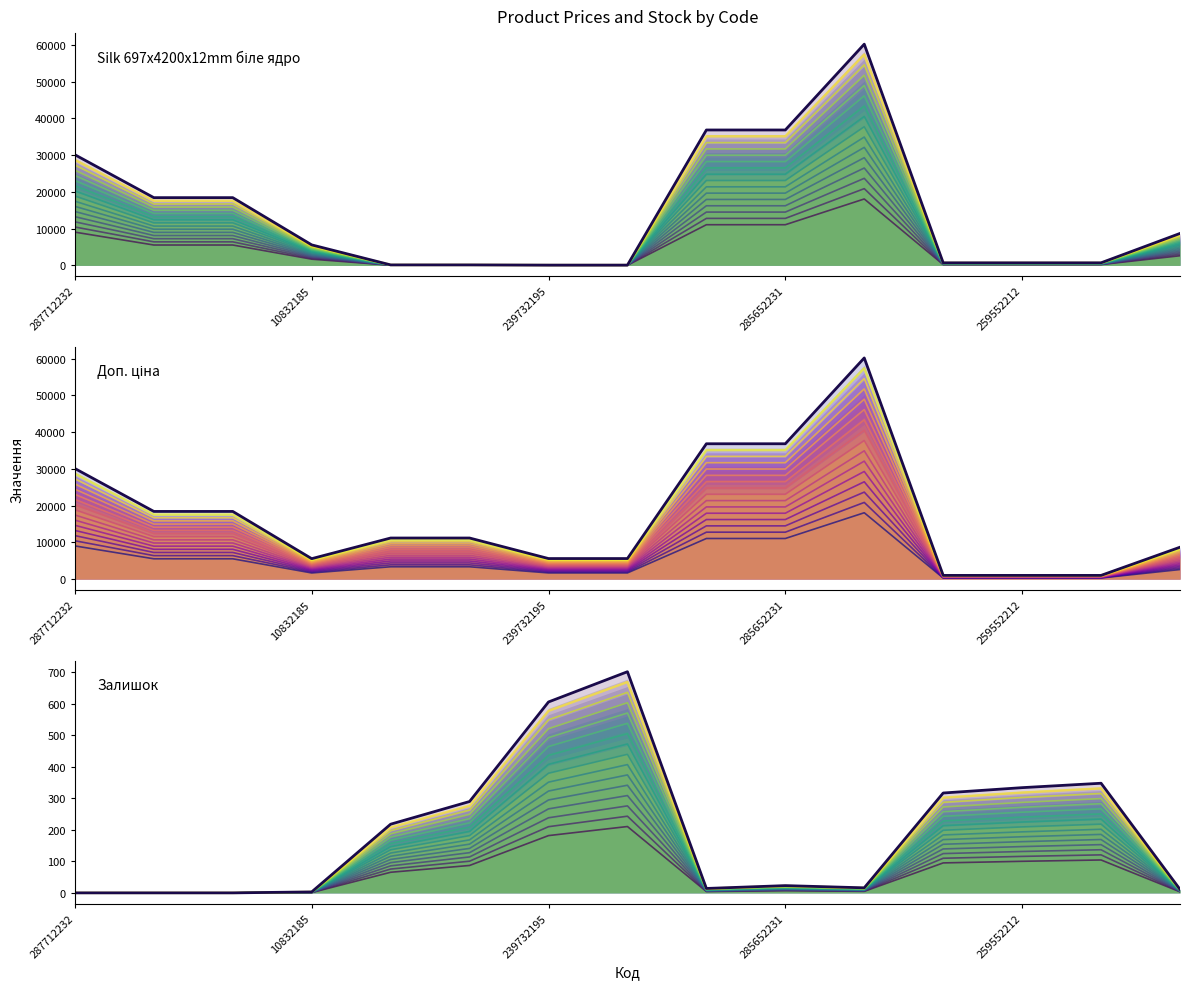

How many data points does each series have?

15